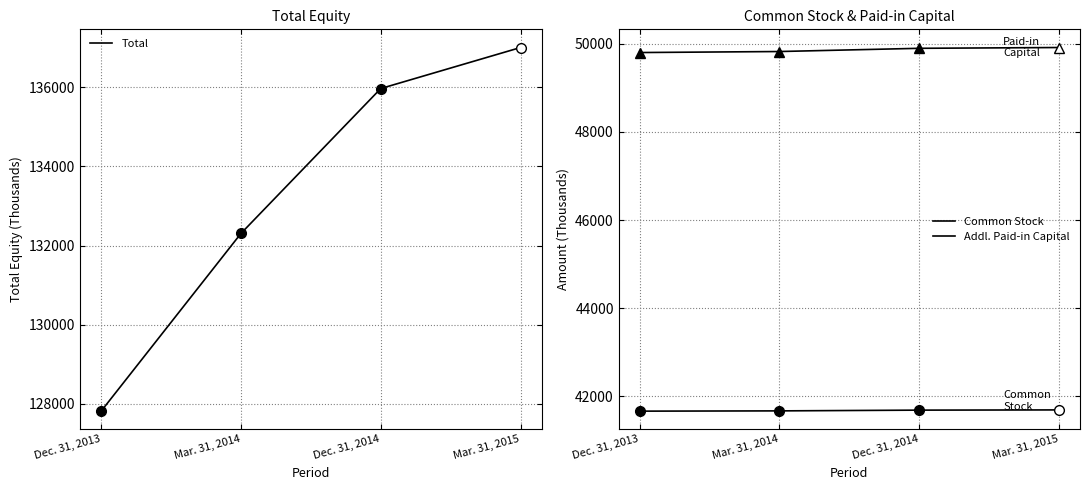

How many lines are shown in the chart?

3